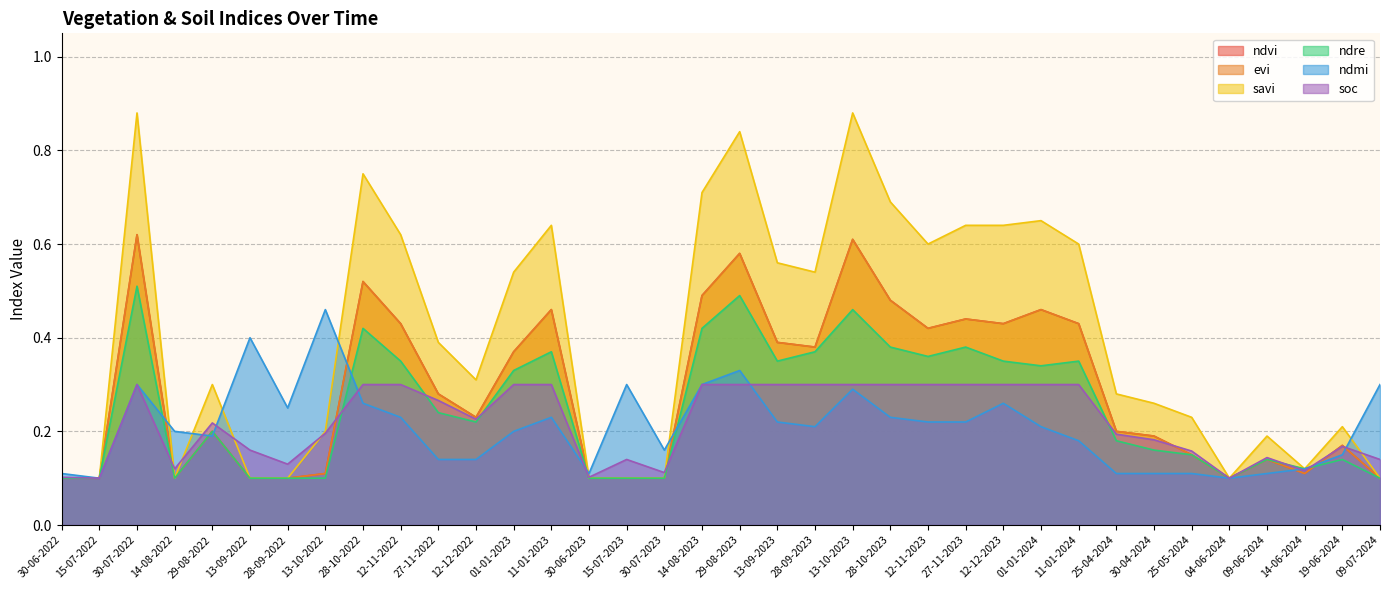

At which label is soc closest to 0?

15-07-2022